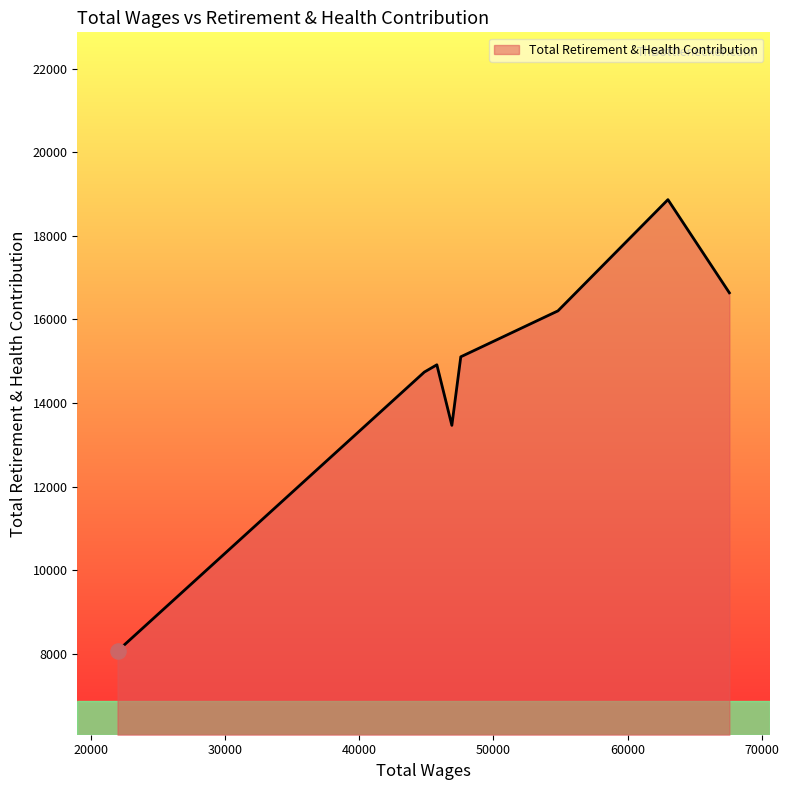

What is the greatest value displayed?

18865